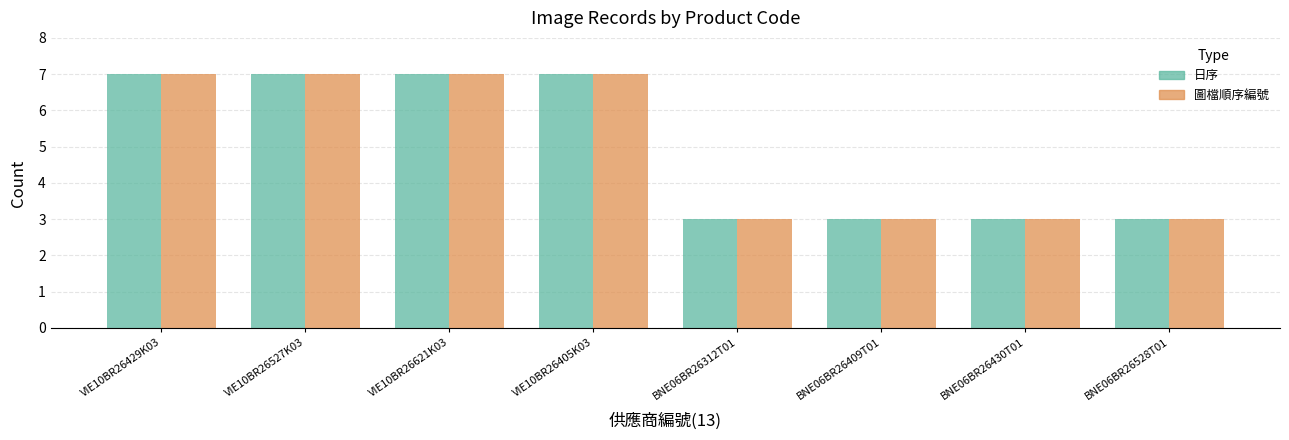

What is the difference between the maximum and minimum values in the 日序 series?

4